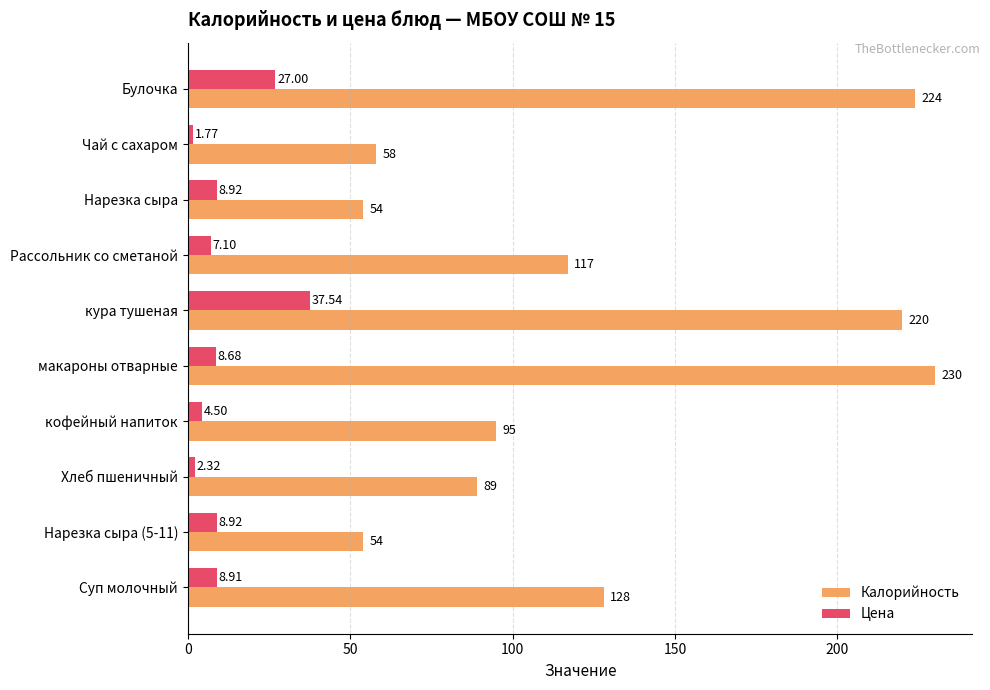

Which series has the largest total across all categories?

Калорийность